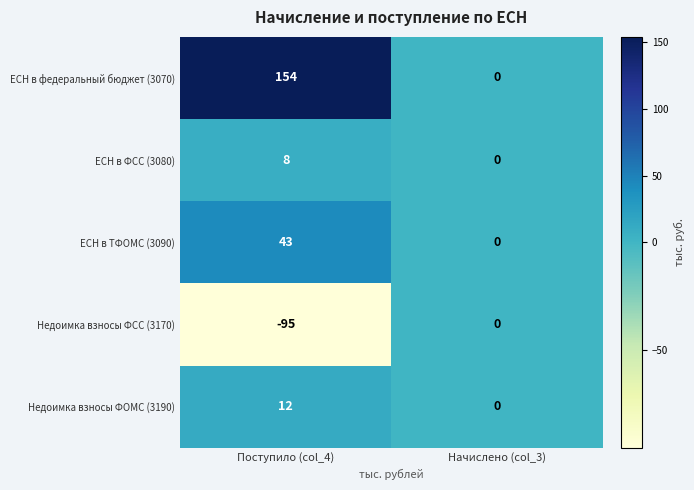

What is the sum of all Недоимка взносы ФСС (3170) values?

-95